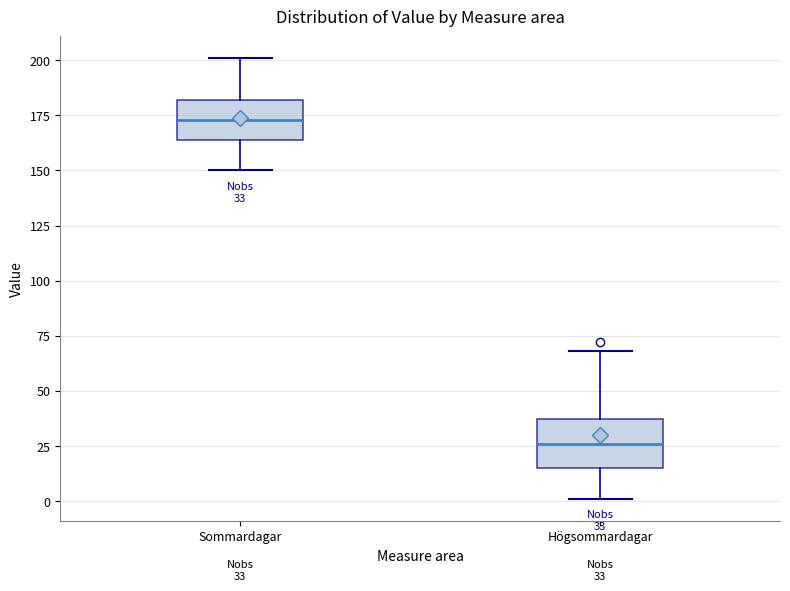

Which box has the lowest median line?

Högsommardagar